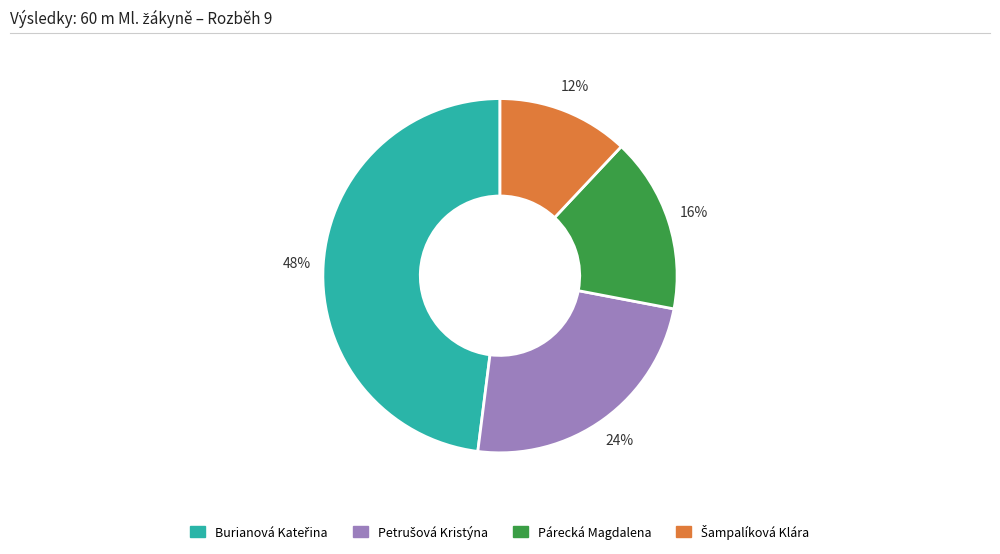

Is there a majority slice in this chart?

No